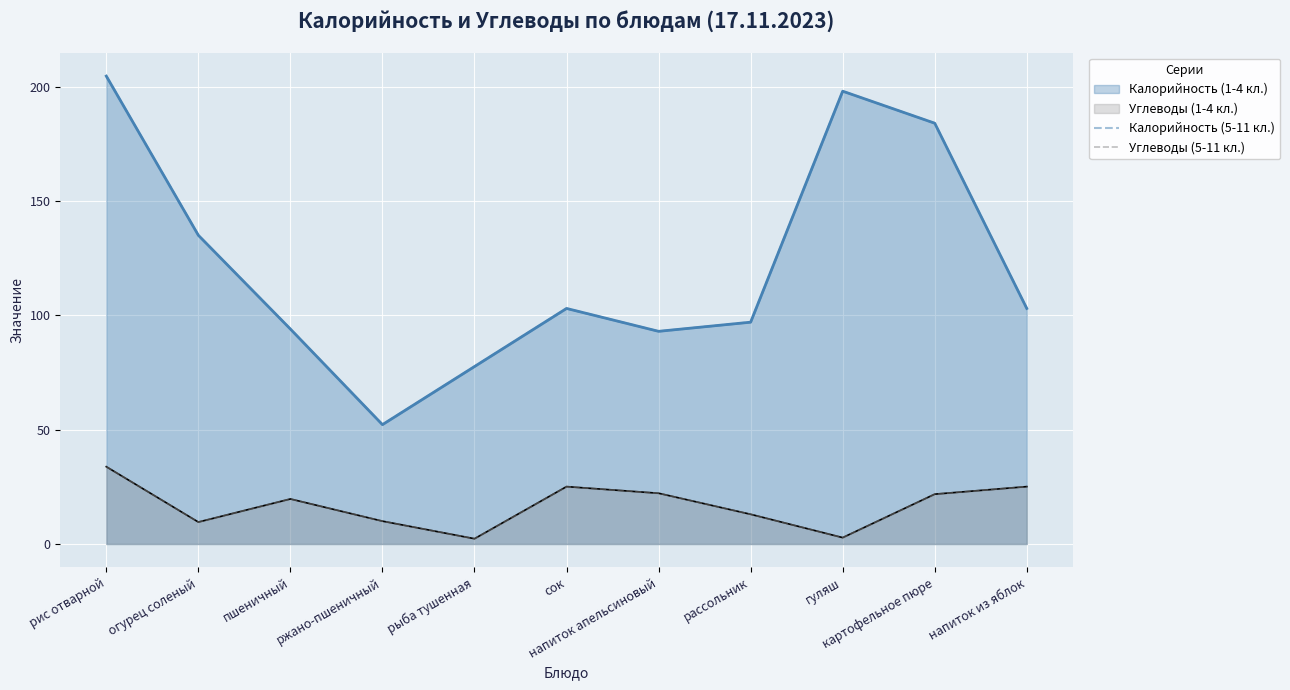

Does the chart display data point markers on the line(s)?

No